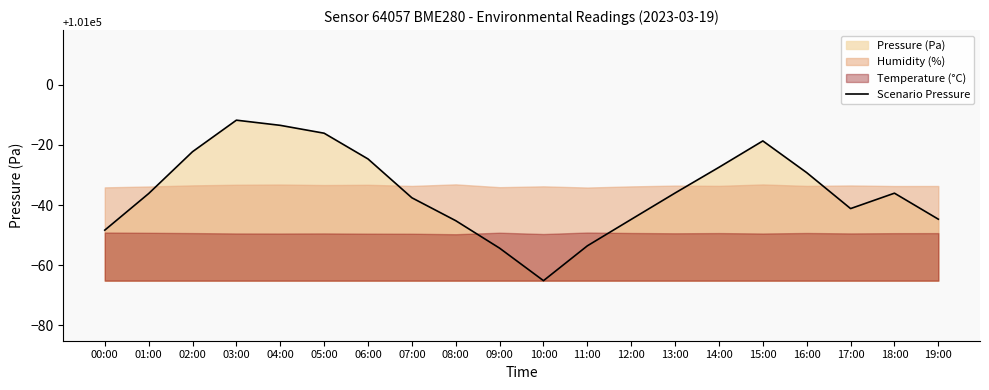

What is the smallest value displayed?

100934.8